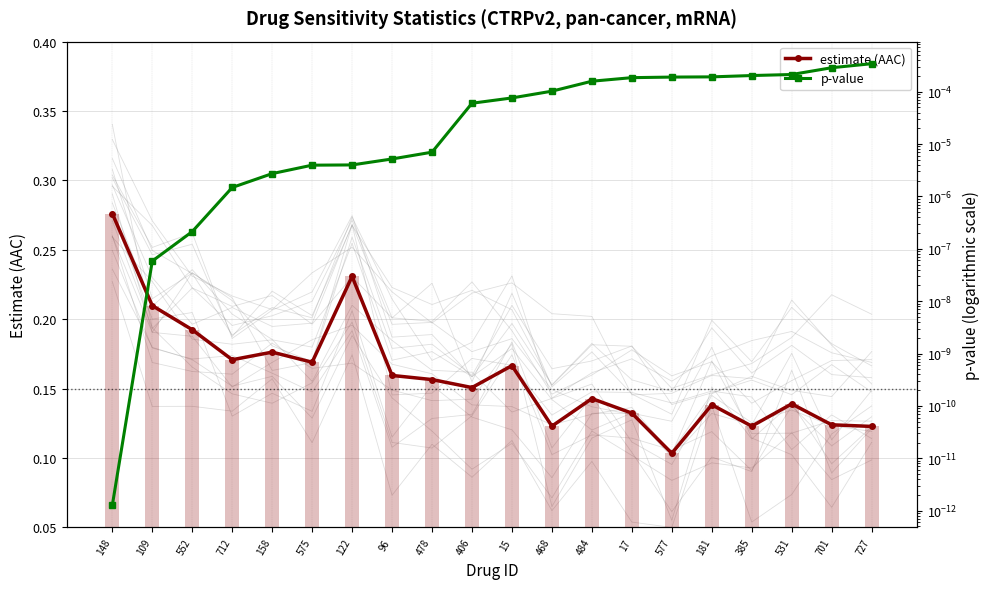

Which category has the highest value in the estimate (AAC) series?

148